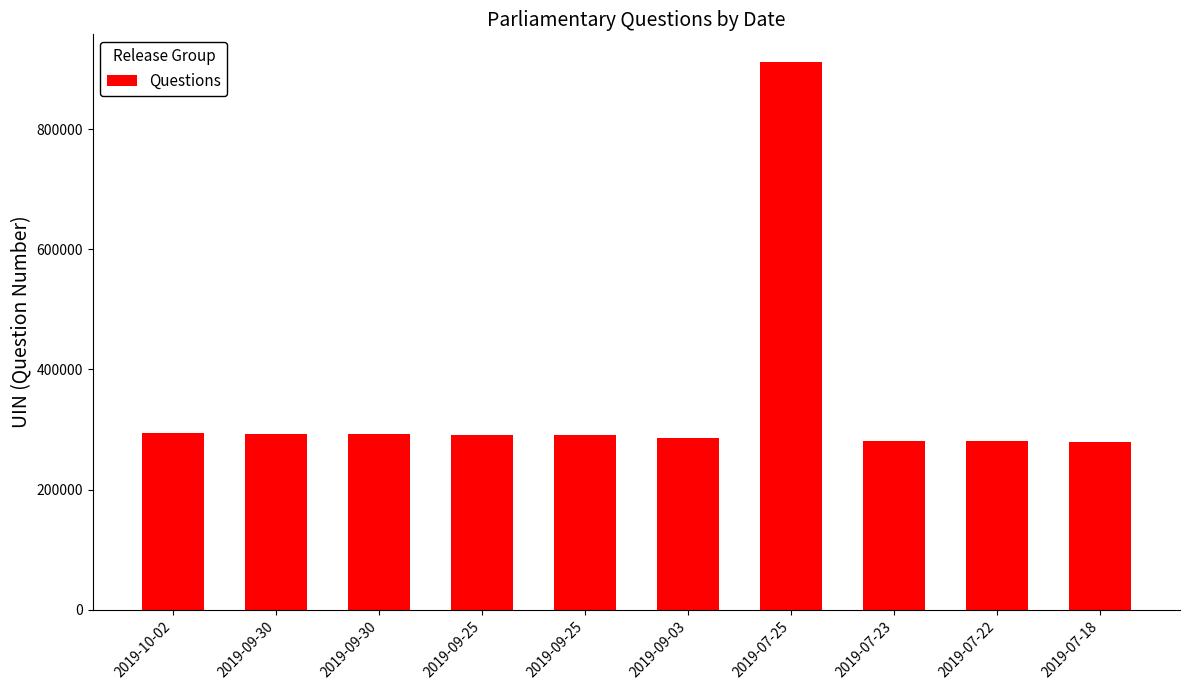

What is the smallest value displayed?

279075